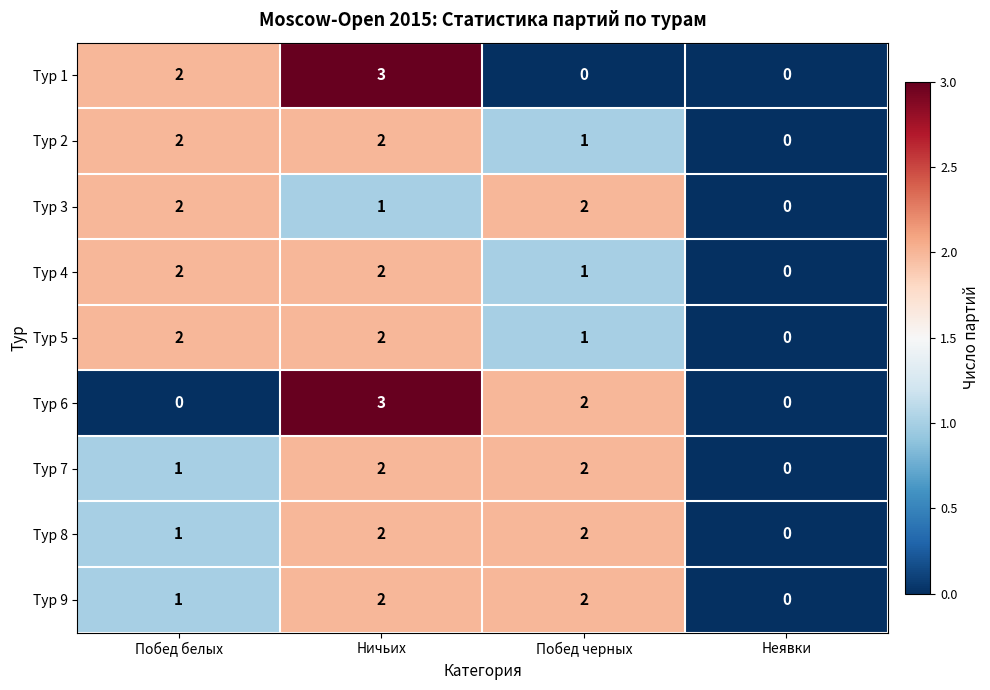

At which category is the sum across all series the highest?

Ничьих